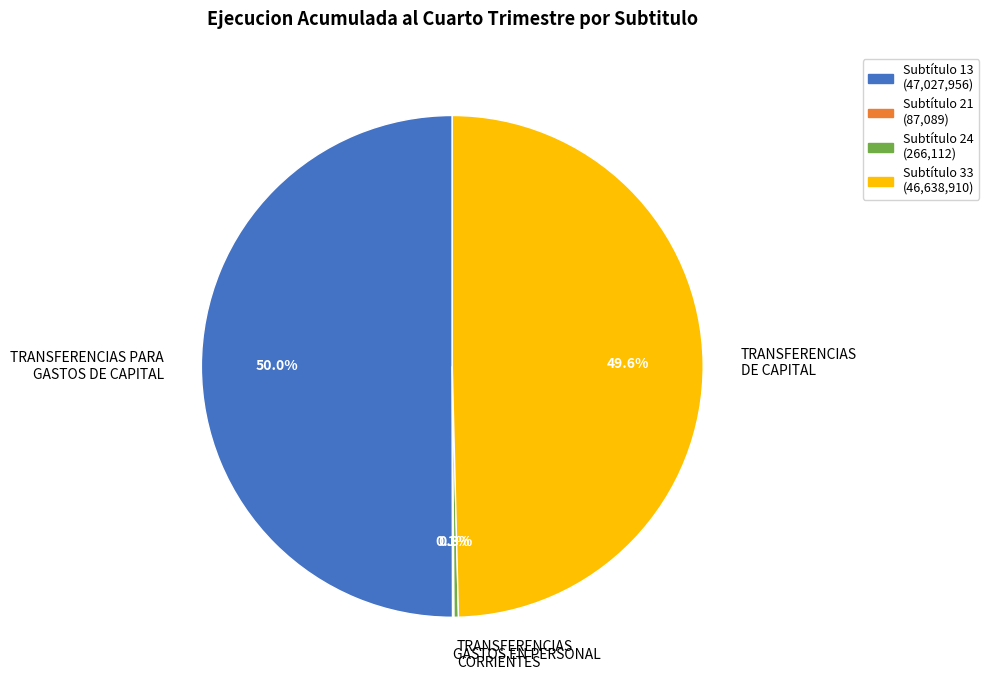

Which category accounts for the majority?

TRANSFERENCIAS PARA GASTOS DE CAPITAL